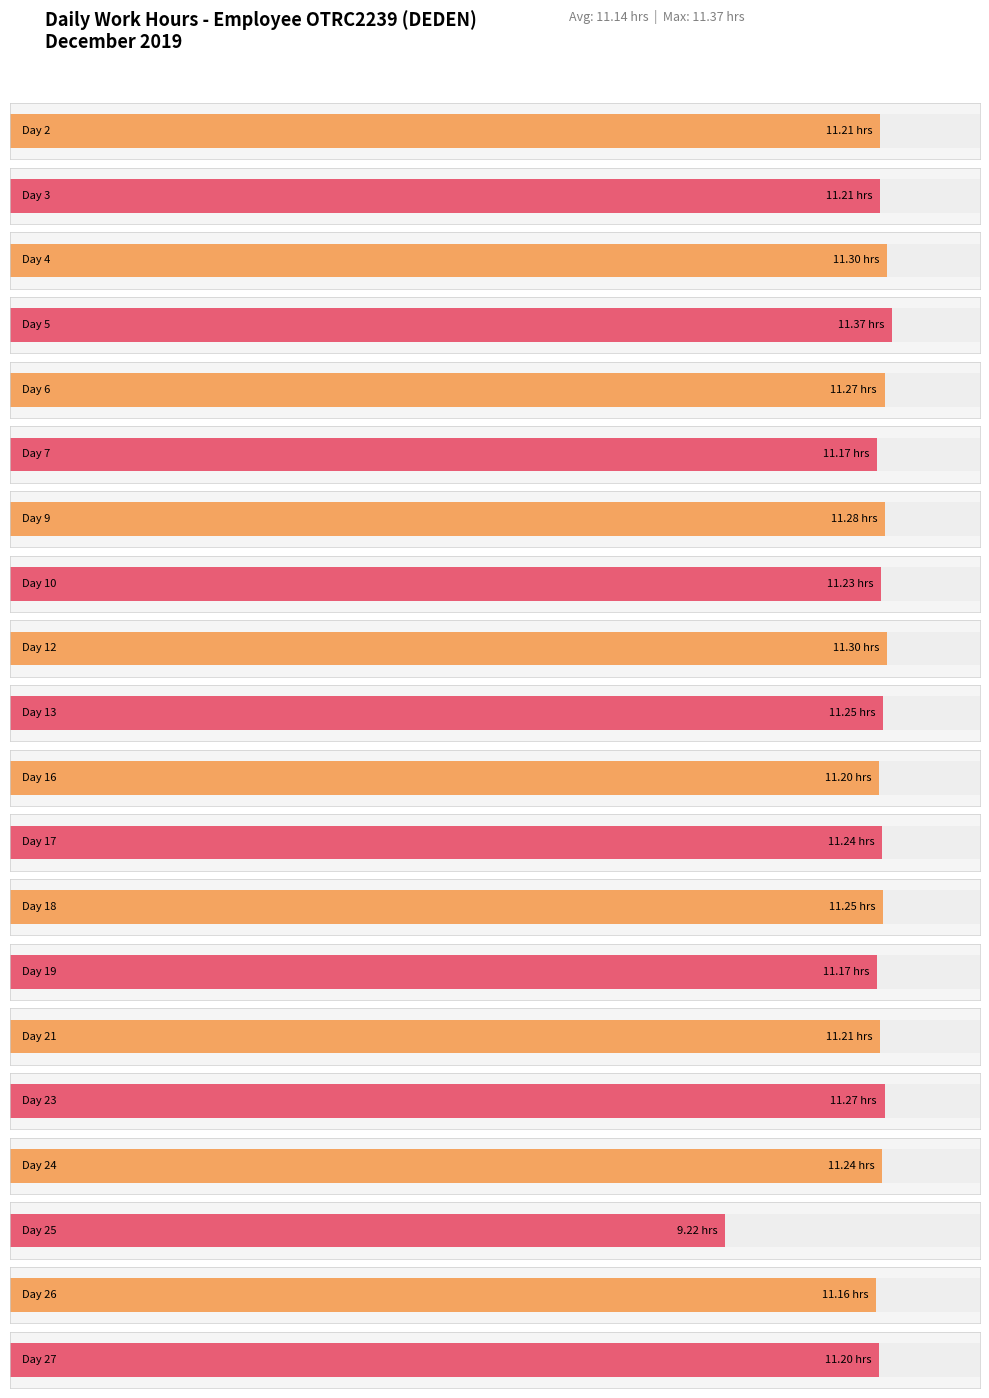

Reading left to right, extract all data points from this chart.

2=11.2	3=11.2	4=11.3	5=11.4	6=11.3	7=11.2	9=11.3	10=11.2	12=11.3	13=11.2	16=11.2	17=11.2	18=11.2	19=11.2	21=11.2	23=11.3	24=11.2	25=9.2	26=11.2	27=11.2